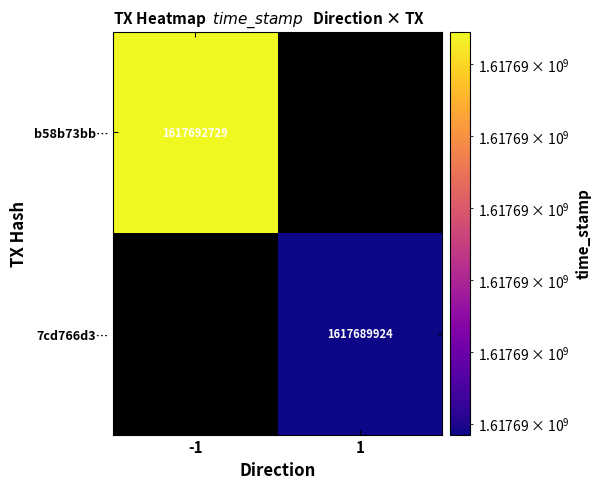

At which category does the chart reach its minimum across all series?

1